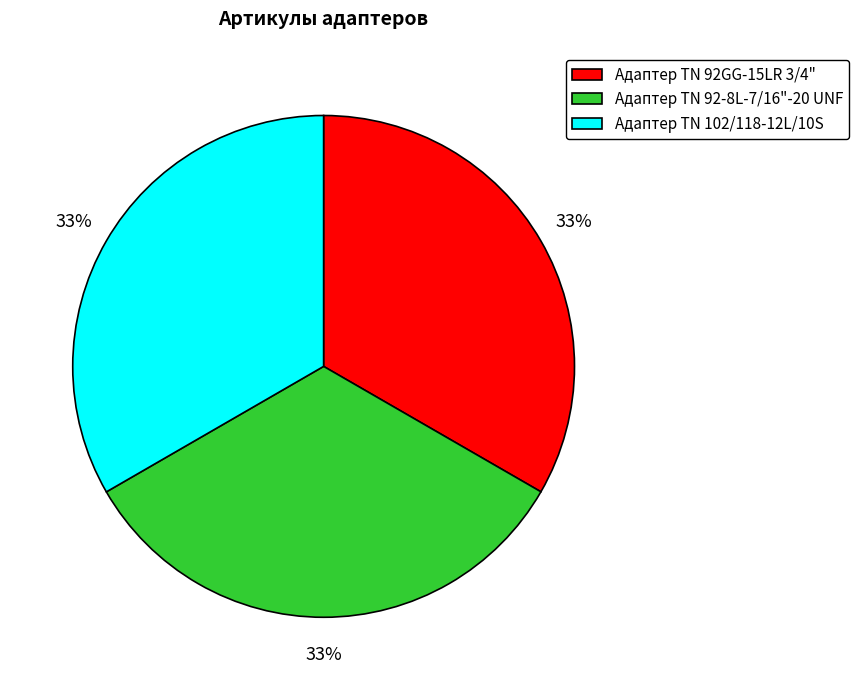

Is it true that Адаптер TN 92-8L-7/16"-20 UNF is 43% of the pie?

False